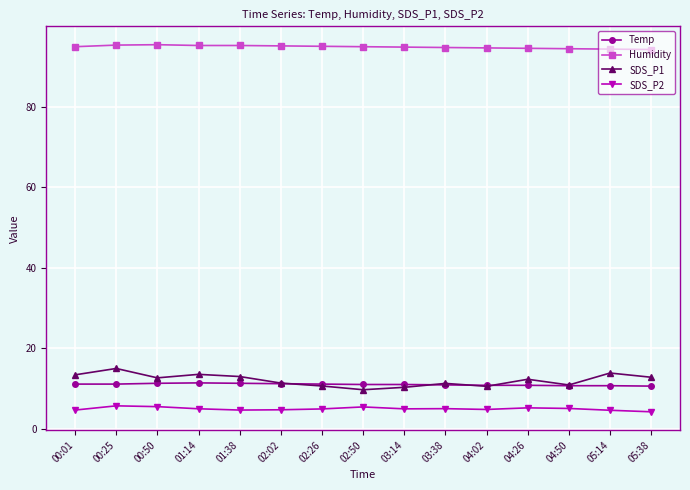

What is the value of the Humidity point at the 3rd from the left?

95.4